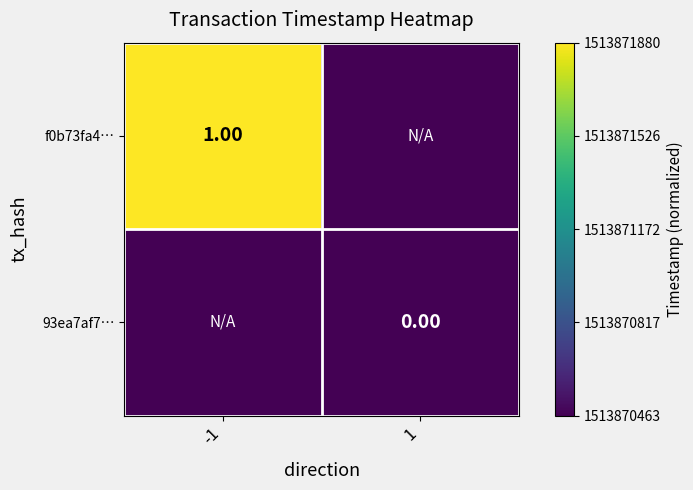

At how many categories does at least one series exceed 0?

1